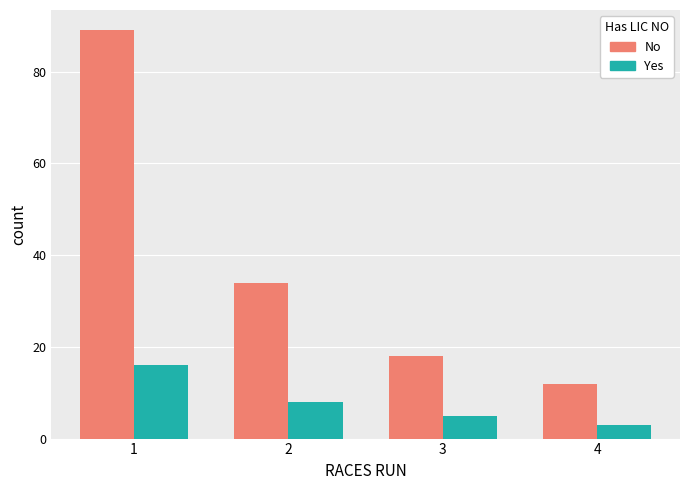

Which category has the lowest value across all series?

4